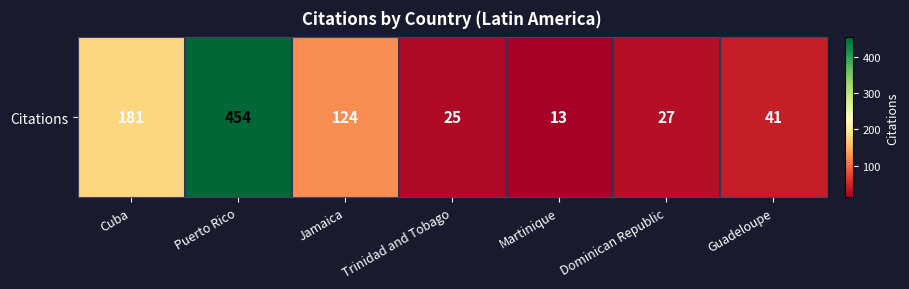

Where is the data nearest to the value 233?

Cuba